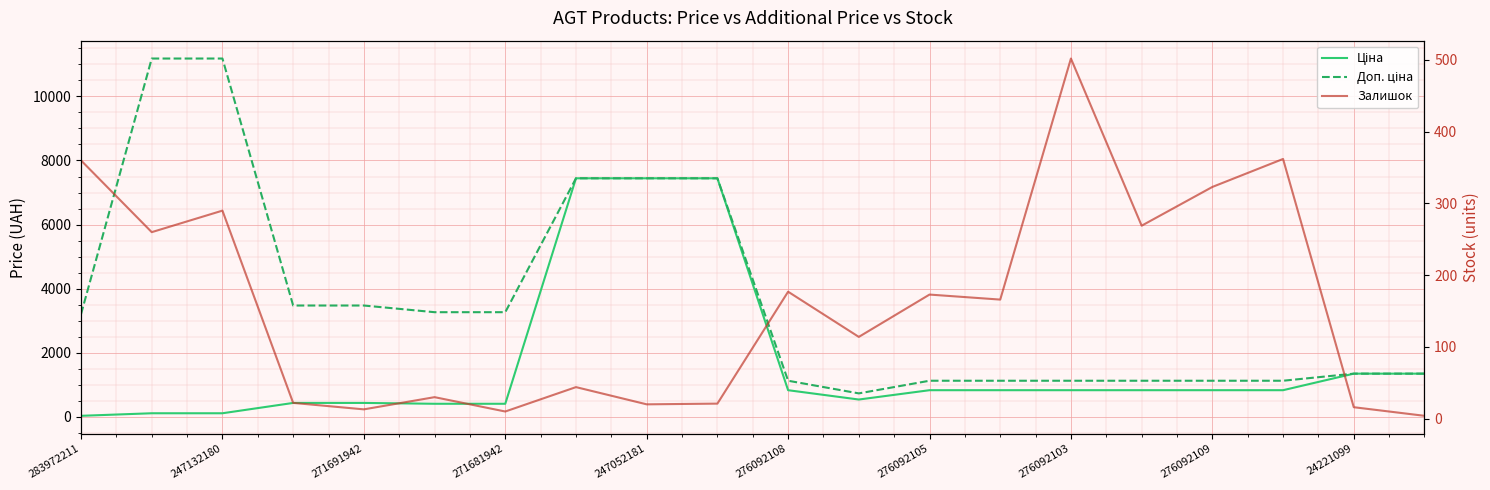

What is the value of the Ціна point at the 17th from the left?

831.5